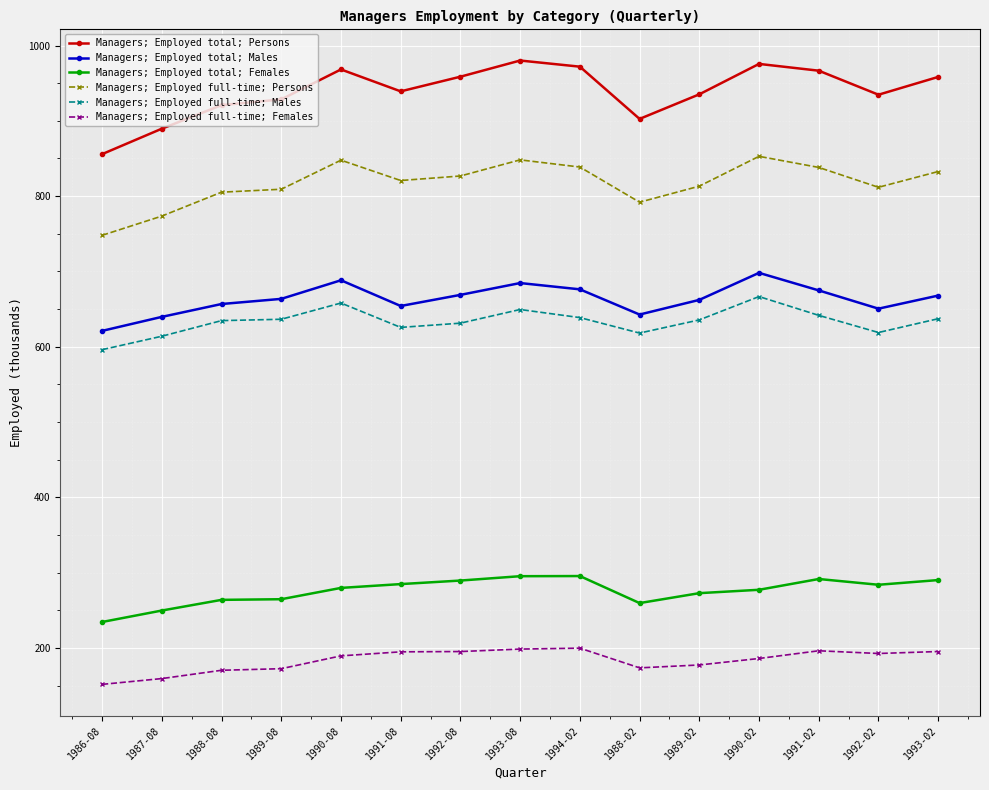

Which series has the largest total across all categories?

Managers; Employed total; Persons